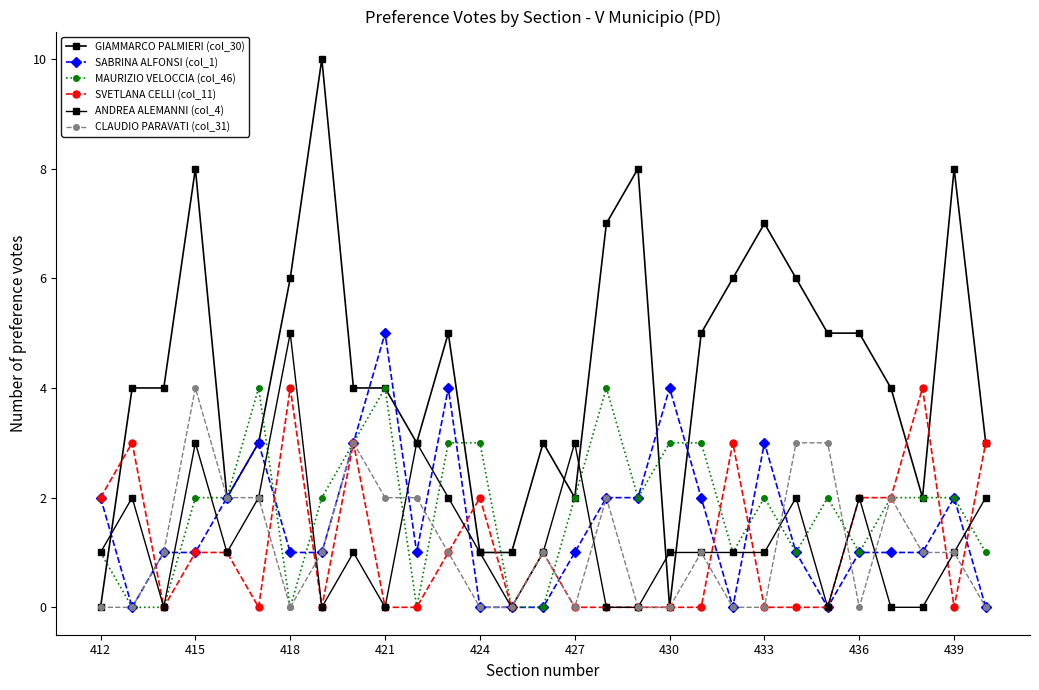

Reading left to right, extract all data points from this chart.

GIAMMARCO PALMIERI (col_30): 0	4	4	8	2	3	6	10	4	4	3	5	1	1	3	2	7	8	0	5	6	7	6	5	5	4	2	8	3
SABRINA ALFONSI (col_1): 2	0	1	1	2	3	1	1	3	5	1	4	0	0	0	1	2	2	4	2	0	3	1	0	1	1	1	2	0
MAURIZIO VELOCCIA (col_46): 1	0	0	2	2	4	0	2	3	4	0	3	3	0	0	2	4	2	3	3	1	2	1	2	1	2	2	2	1
SVETLANA CELLI (col_11): 2	3	0	1	1	0	4	0	3	0	0	1	2	0	1	0	0	0	0	0	3	0	0	0	2	2	4	0	3
ANDREA ALEMANNI (col_4): 1	2	0	3	1	2	5	0	1	0	3	2	1	0	1	3	0	0	1	1	1	1	2	0	2	0	0	1	2
CLAUDIO PARAVATI (col_31): 0	0	1	4	2	2	0	1	3	2	2	1	0	0	1	0	2	0	0	1	0	0	3	3	0	2	1	1	0